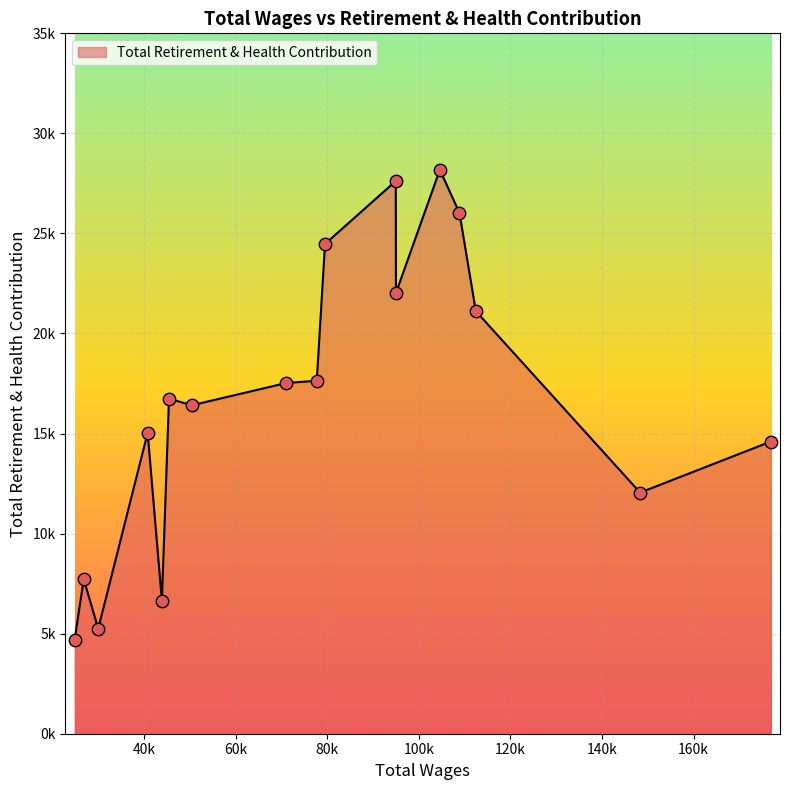

Does the chart have visible grid lines?

Yes